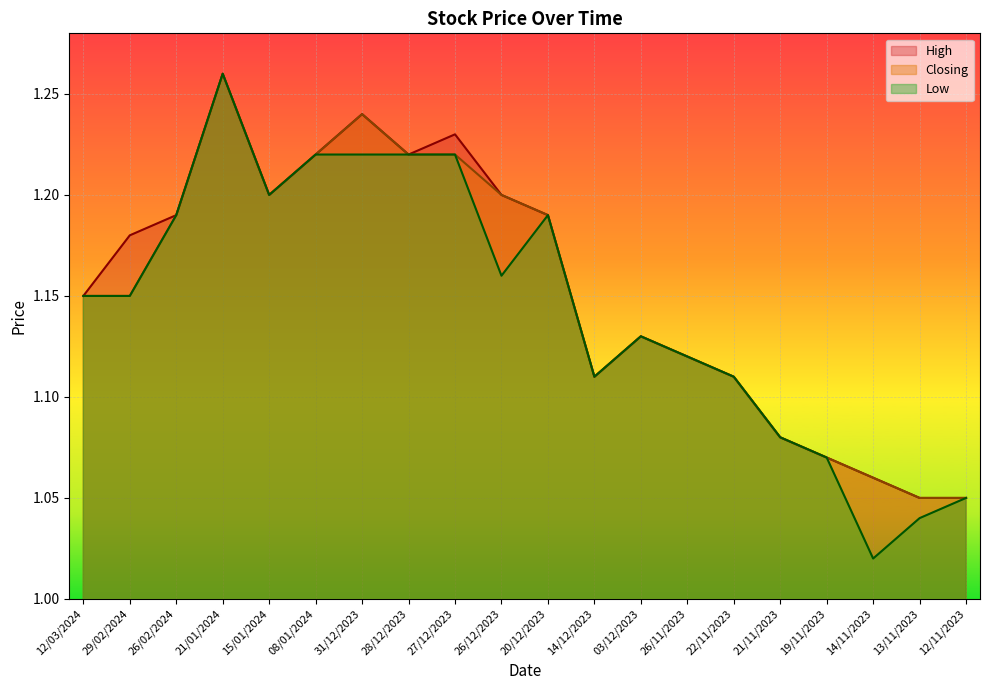

What is the label of the 5th point from the left?

15/01/2024